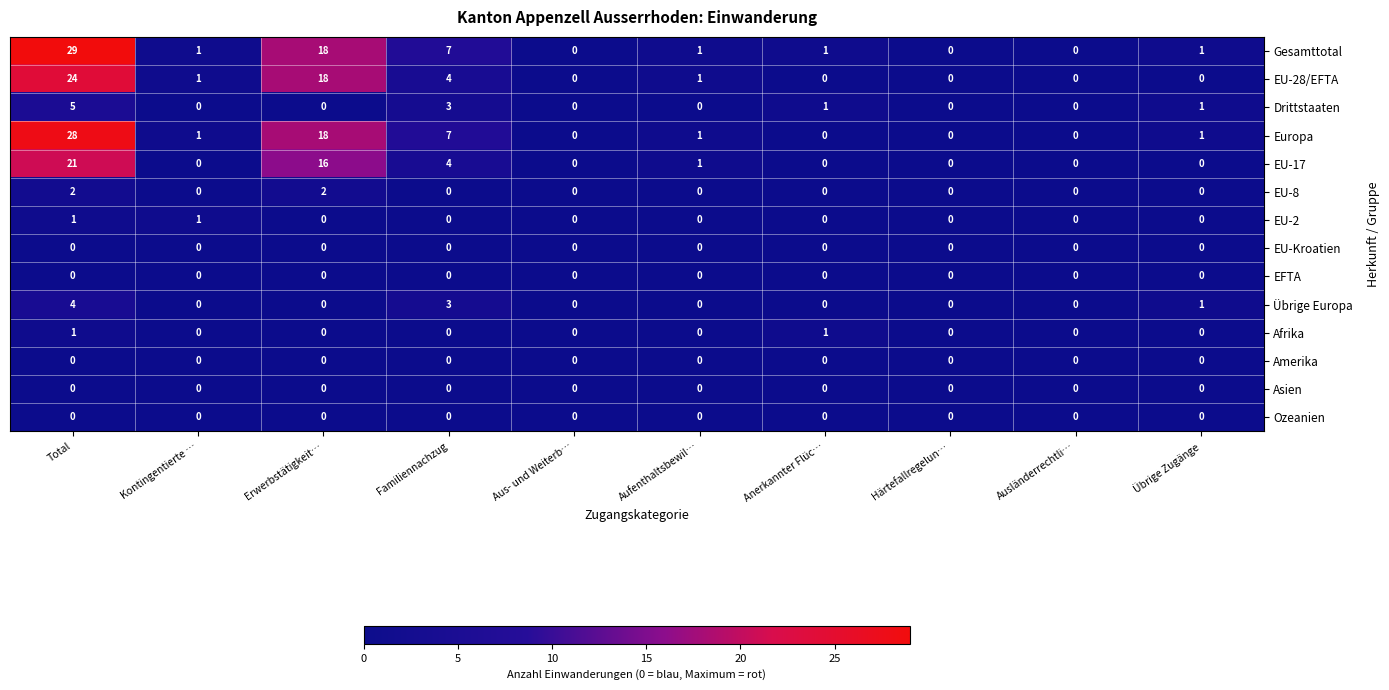

What is the difference between the highest and lowest values at Erwerbstätigkeit…?

18